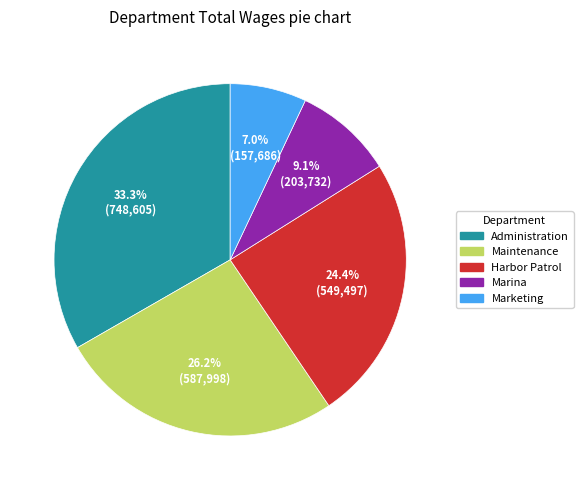

Which category has the smallest portion of the pie?

Marketing